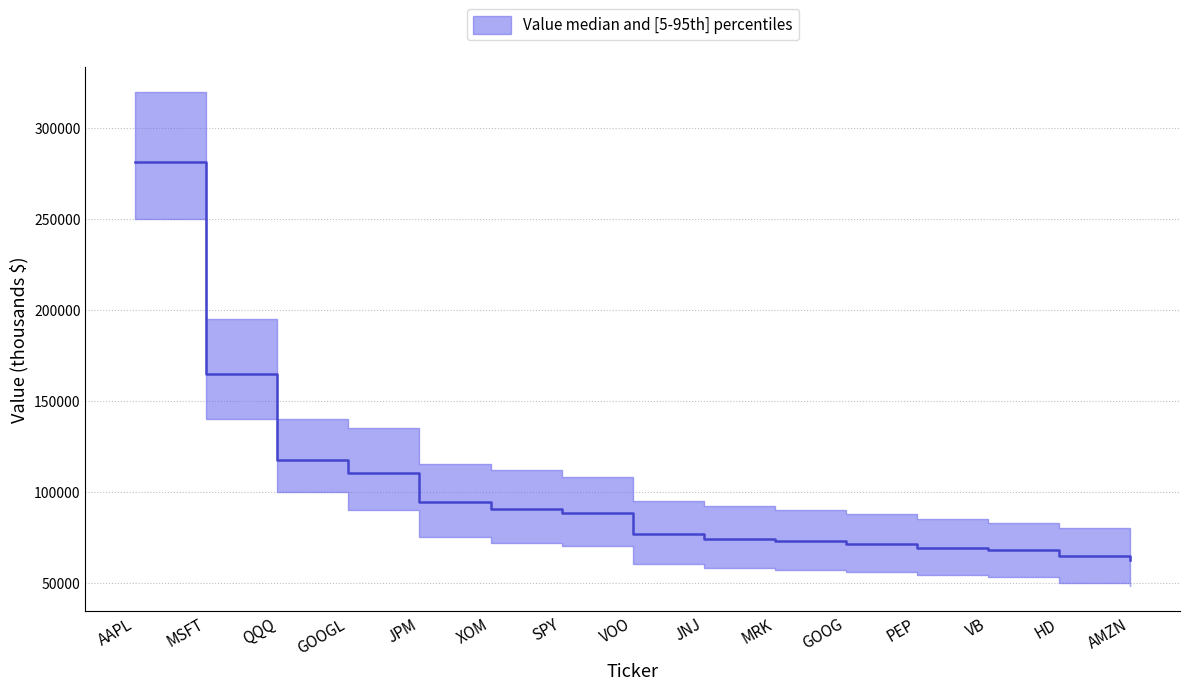

The chart shows a value of 88304 at SPY. True or false?

True